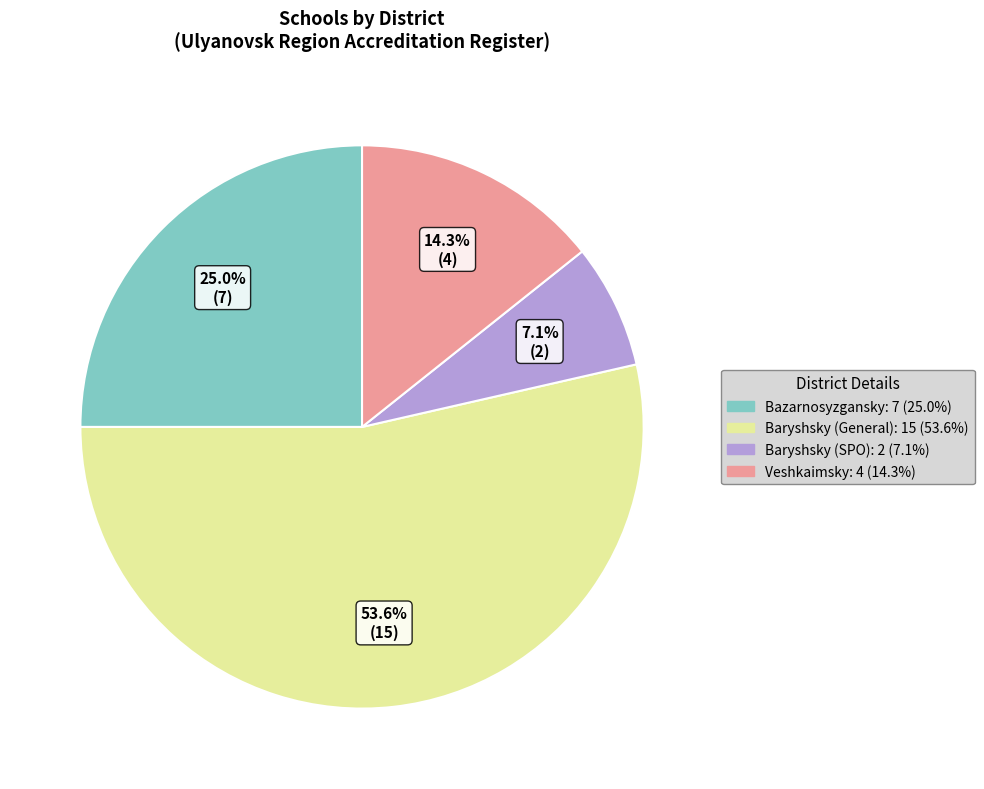

Is there a majority slice in this chart?

Yes